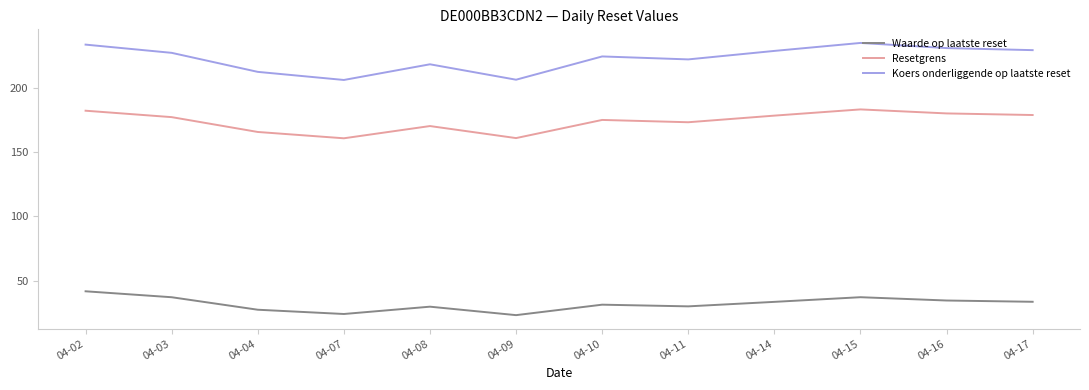

True or false: Resetgrens and Koers onderliggende op laatste reset cross at least once.

False